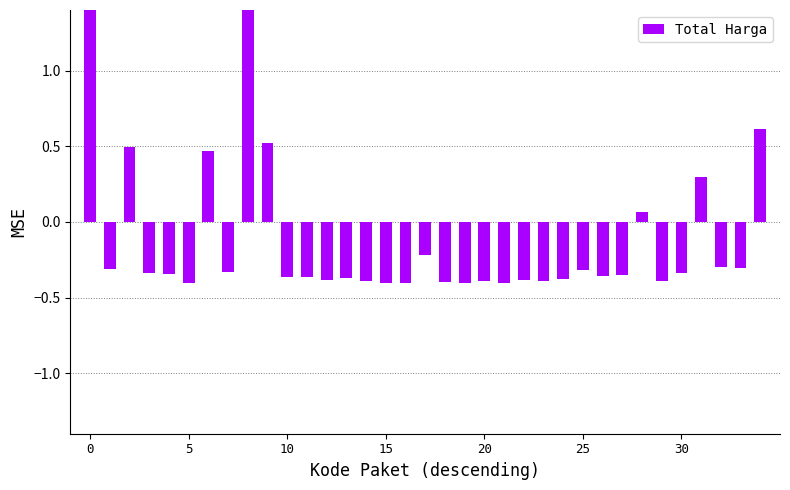

Is it true that the value at 13 is -0.7?

False